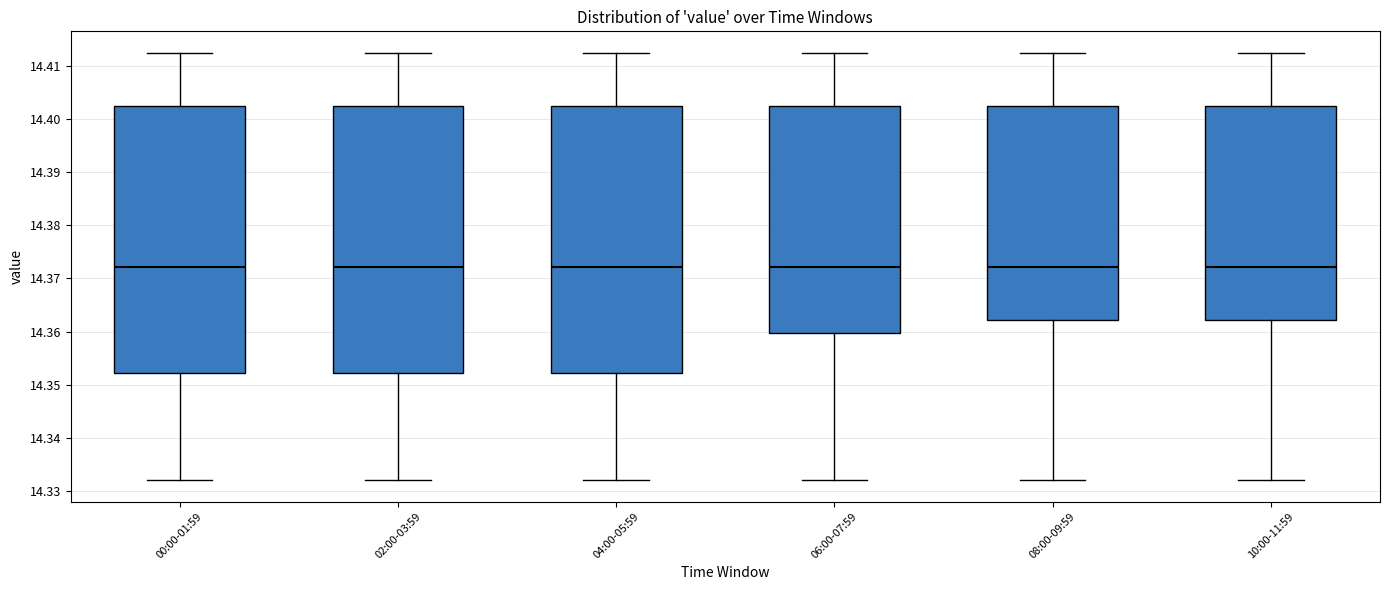

Reading left to right, read every box against the y-axis: the position of its median line, the range the box covers, and the ends of its whiskers. The values are not printed on the chart, so give them approximately, as read against the axis.

00:00-01:59: median 14.372, box 14.352 to 14.402, whiskers 14.332 to 14.413
02:00-03:59: median 14.372, box 14.352 to 14.402, whiskers 14.332 to 14.413
04:00-05:59: median 14.372, box 14.352 to 14.402, whiskers 14.332 to 14.413
06:00-07:59: median 14.372, box 14.360 to 14.402, whiskers 14.332 to 14.413
08:00-09:59: median 14.372, box 14.362 to 14.402, whiskers 14.332 to 14.413
10:00-11:59: median 14.372, box 14.362 to 14.402, whiskers 14.332 to 14.413